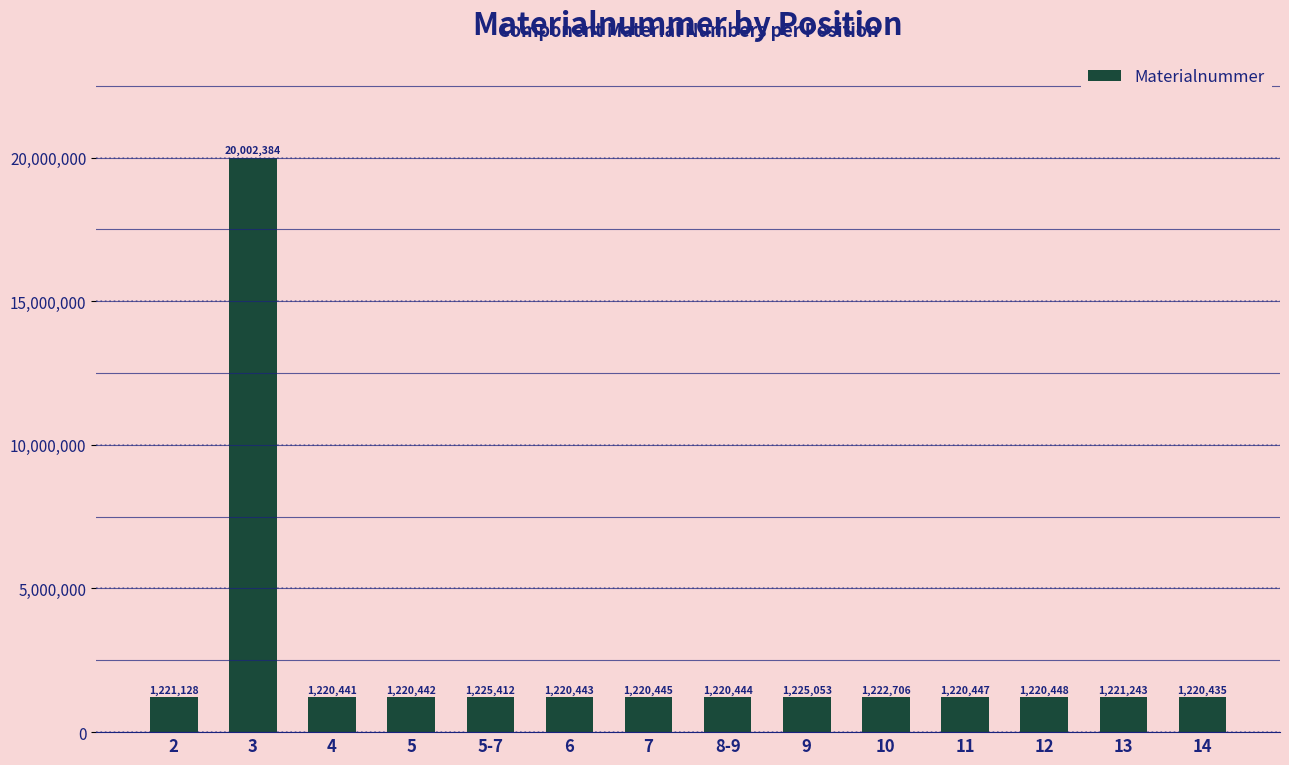

Between 4 and 11, which is larger?

11